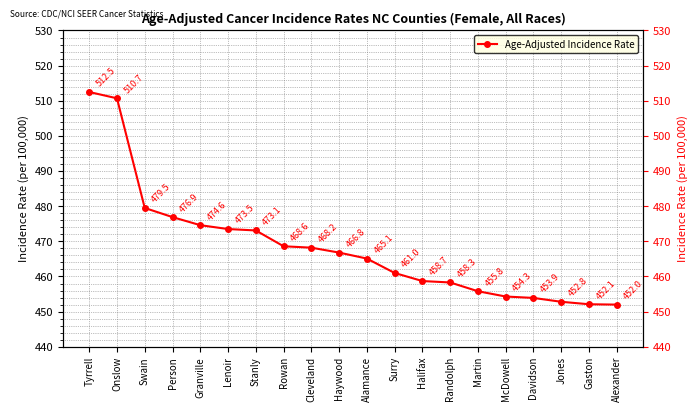

Is it true that the value at Alexander is 214.7?

False